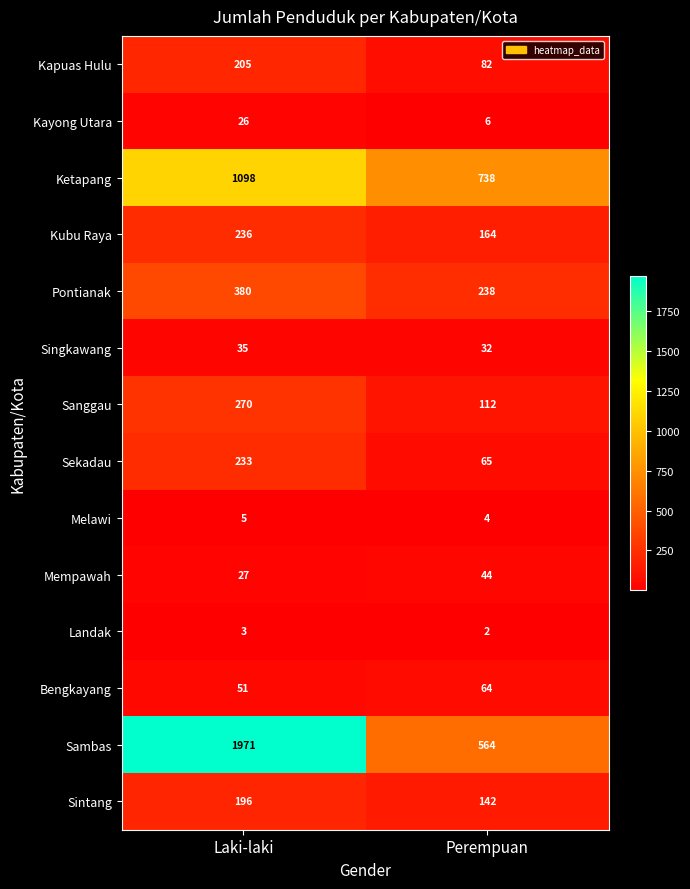

Reading right to left, transcribe all the data shown in this chart.

Kapuas Hulu: 82	205
Kayong Utara: 6	26
Ketapang: 738	1098
Kubu Raya: 164	236
Pontianak: 238	380
Singkawang: 32	35
Sanggau: 112	270
Sekadau: 65	233
Melawi: 4	5
Mempawah: 44	27
Landak: 2	3
Bengkayang: 64	51
Sambas: 564	1971
Sintang: 142	196